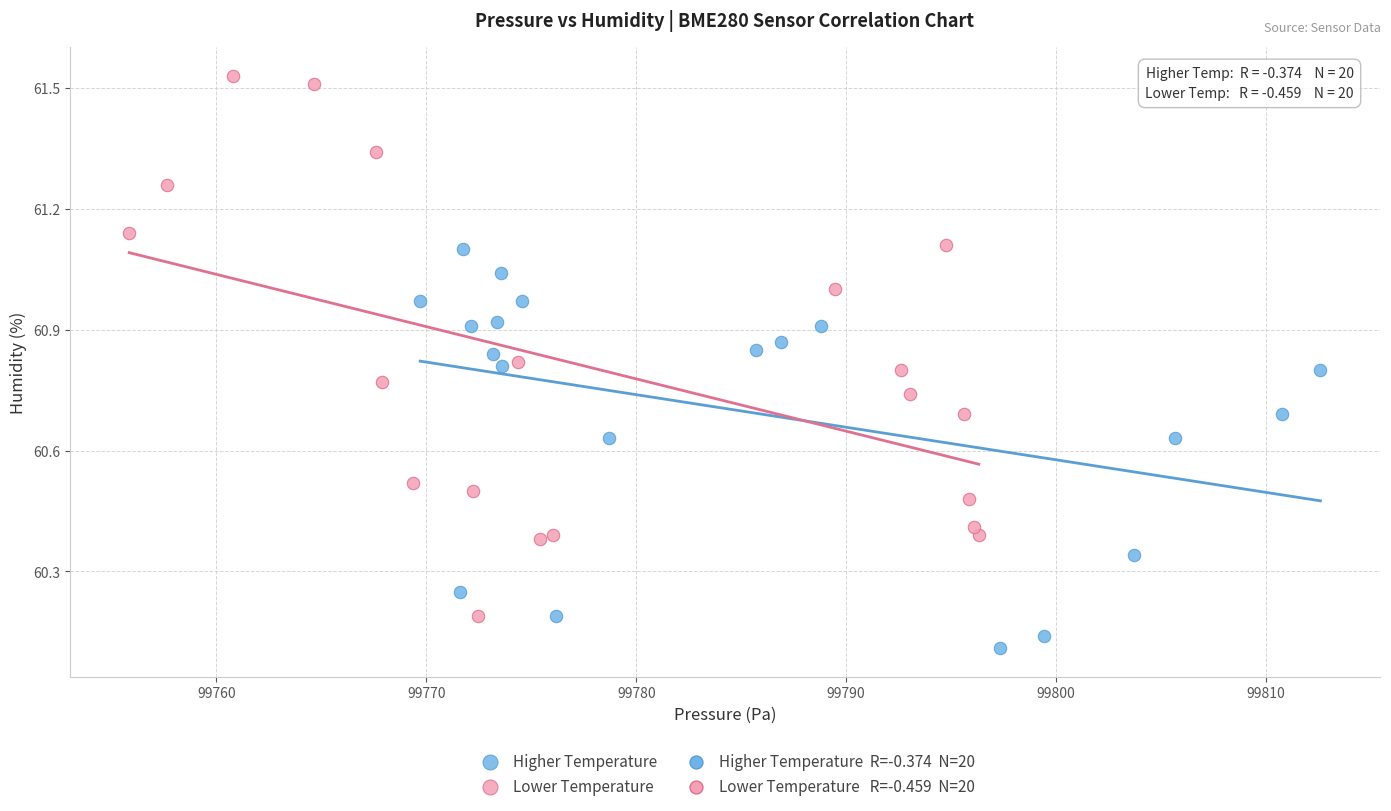

Which series reaches the minimum Y coordinate?

Higher Temperature